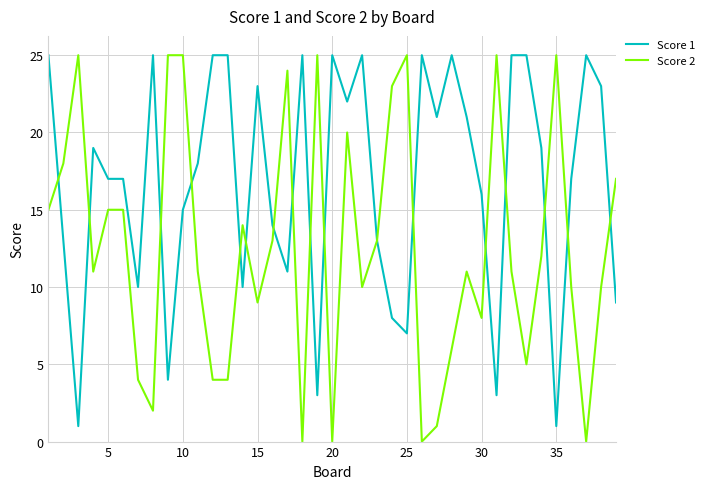

List the series in order of their overall mean, highest first.

Score 1, Score 2